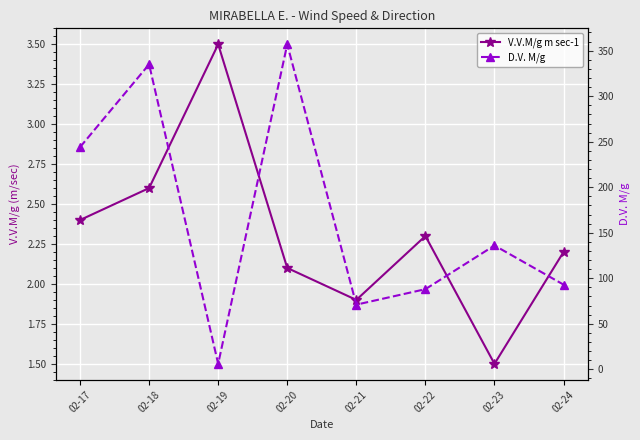

List the series in order of their peak value, lowest first.

V.V.M/g m sec-1, D.V. M/g